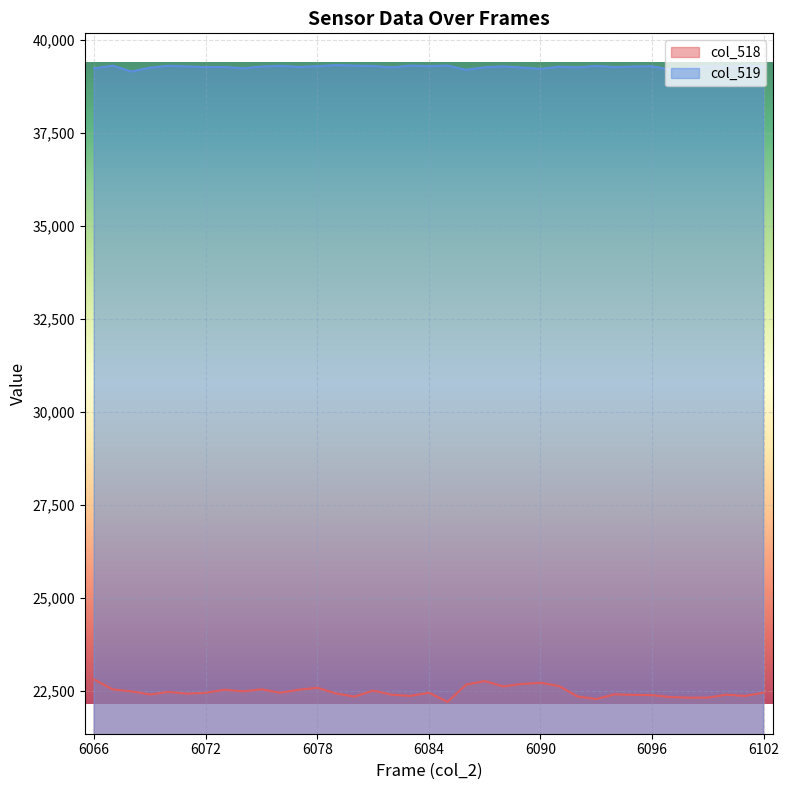

At which label does col_518 reach its minimum?

6085